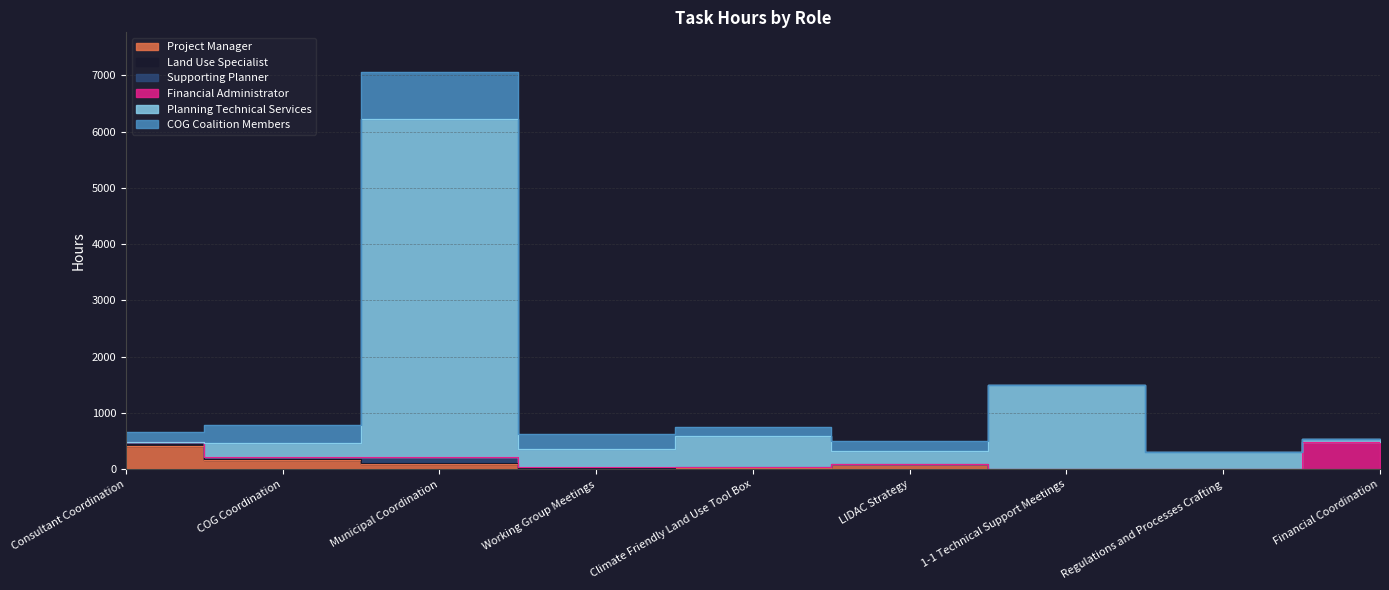

What is the average value of the COG Coalition Members series?

217